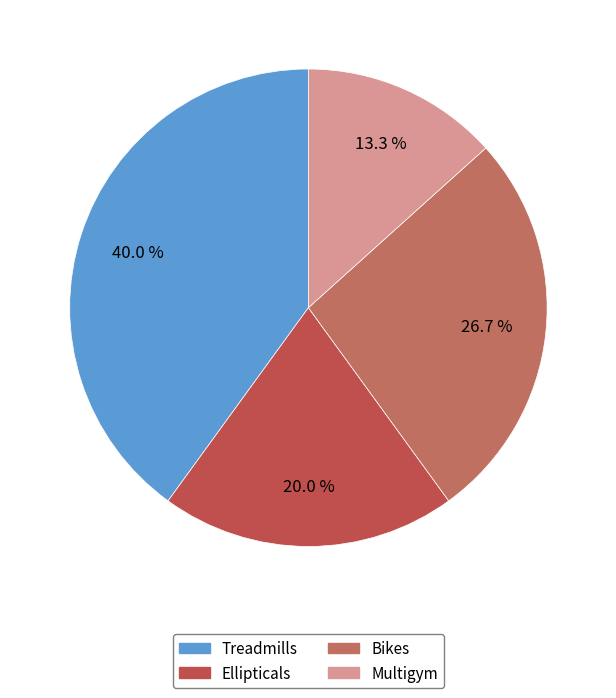

Which category has the smallest portion of the pie?

Multigym